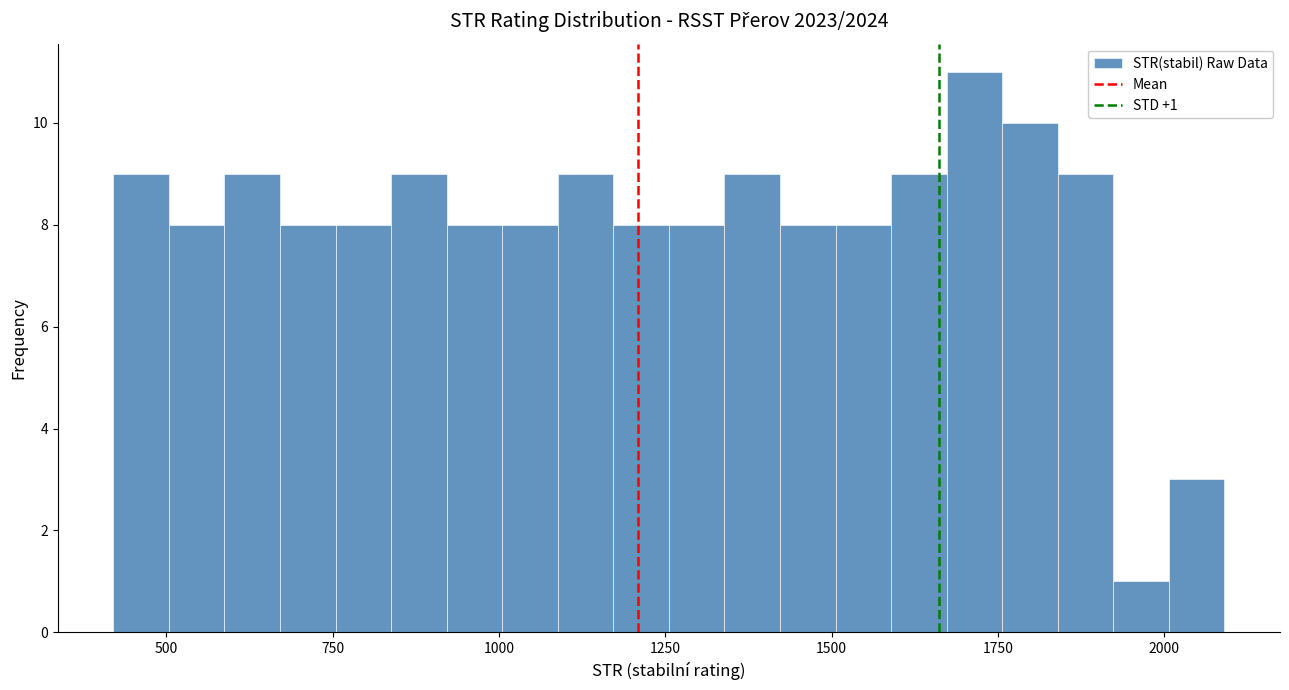

Read against the x-axis, roughly where is the centre of the tallest bar?

1700